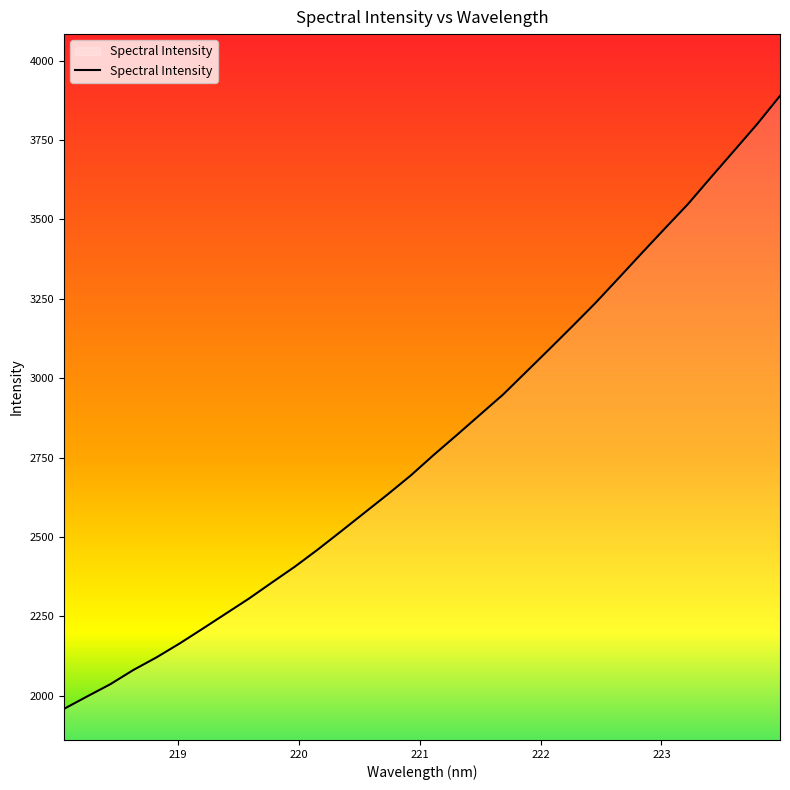

What is the greatest value displayed?

3888.6